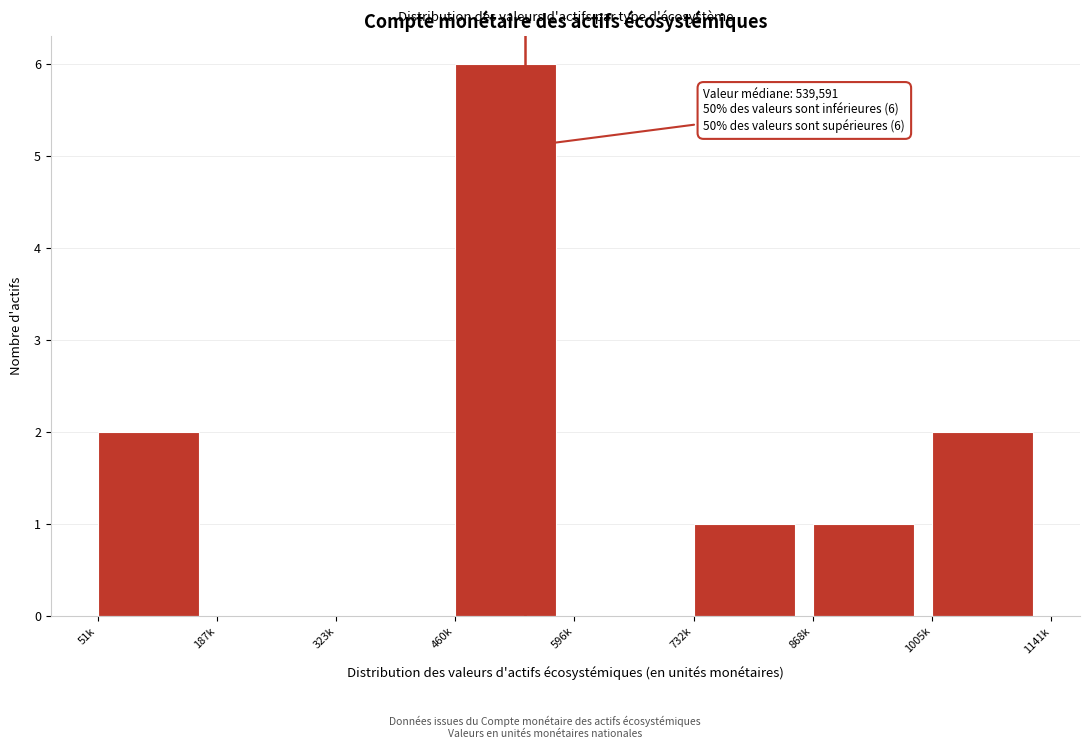

Reading left to right, transcribe all the data shown in this chart.

51k=2	187k=0	323k=0	460k=6	596k=0	732k=1	868k=1	1005k=2